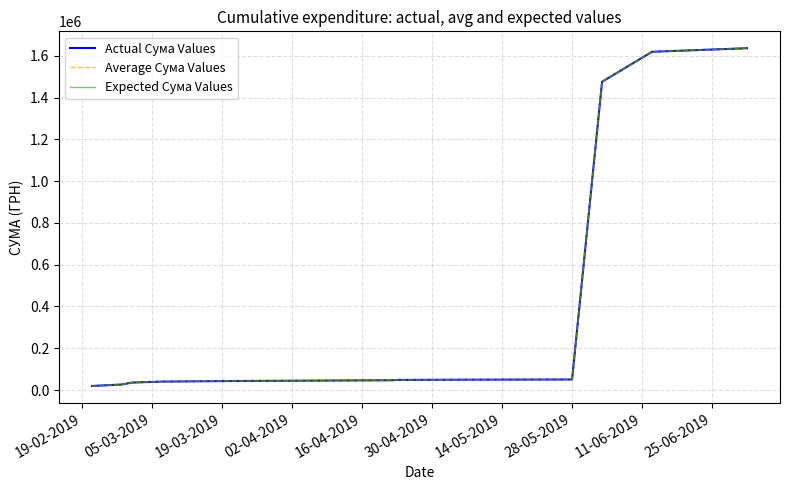

Does the chart have visible grid lines?

Yes